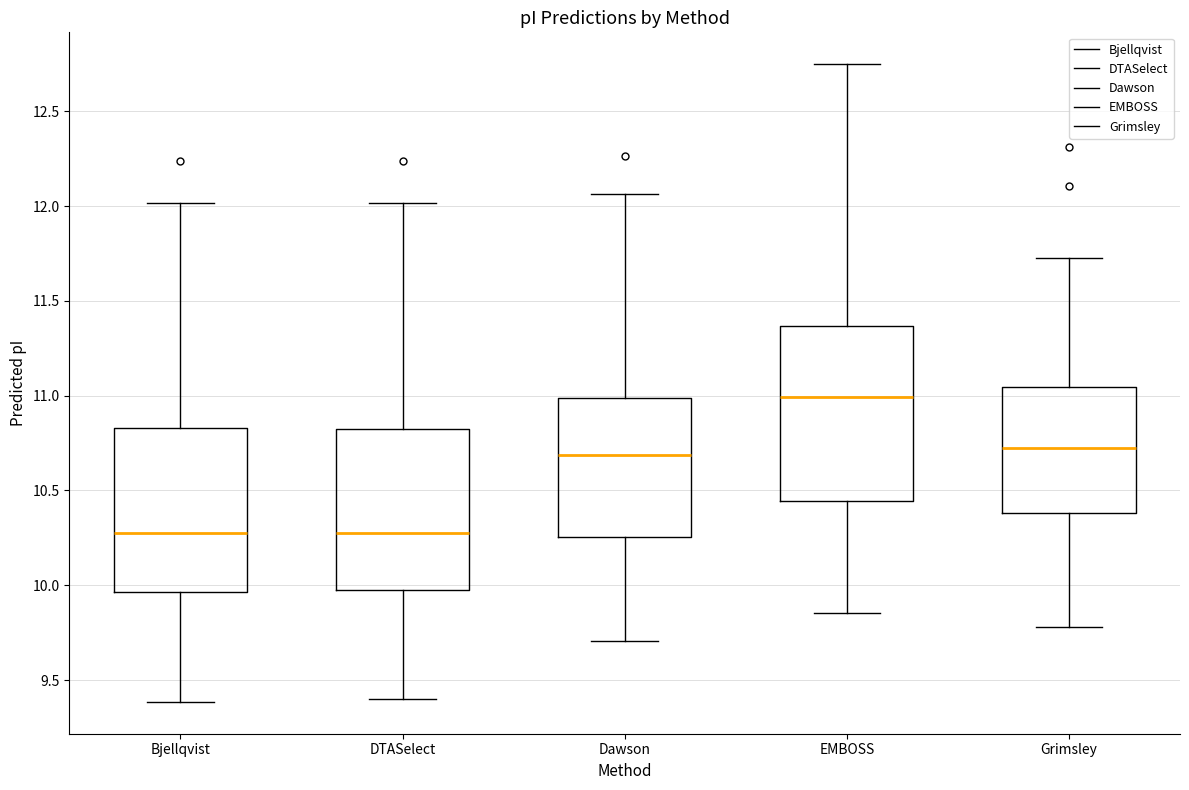

Which box has the highest median line?

EMBOSS